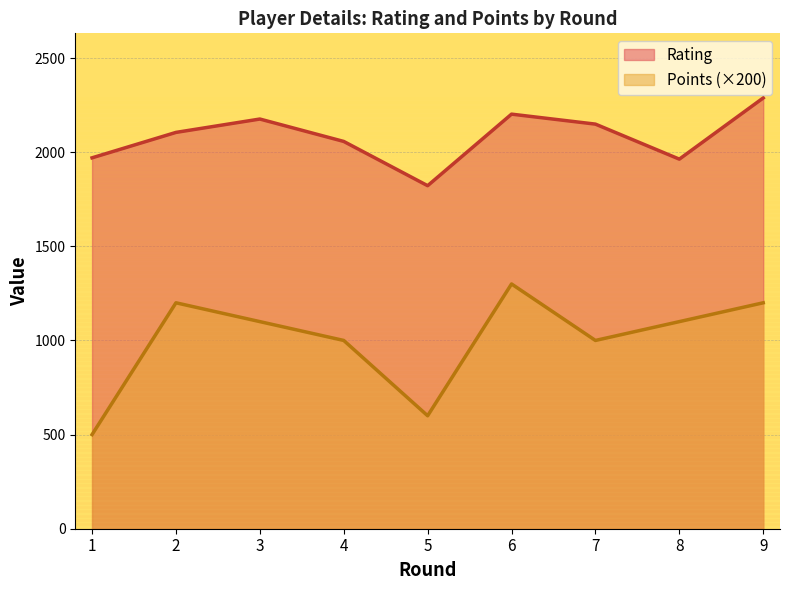

Reading left to right, extract all data points from this chart.

Rating: 1=1970	2=2105	3=2176	4=2057	5=1822	6=2202	7=2149	8=1963	9=2288
Points: 1=500	2=1200	3=1100	4=1000	5=600	6=1300	7=1000	8=1100	9=1200